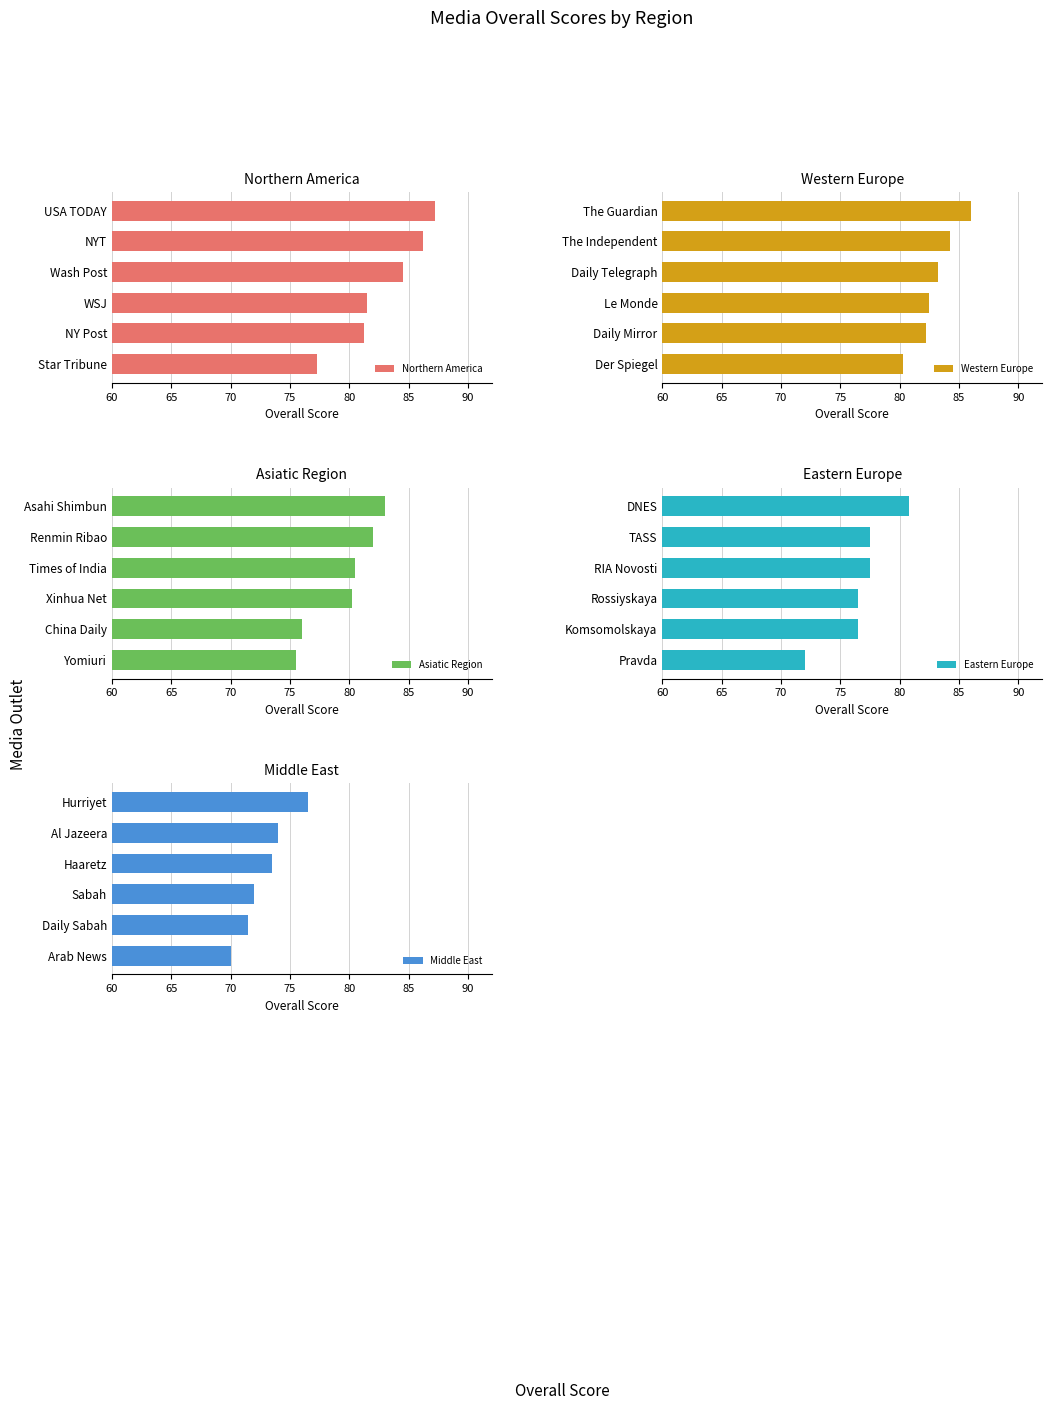

The value of Middle East at Daily Sabah is 71.5. True or false?

True